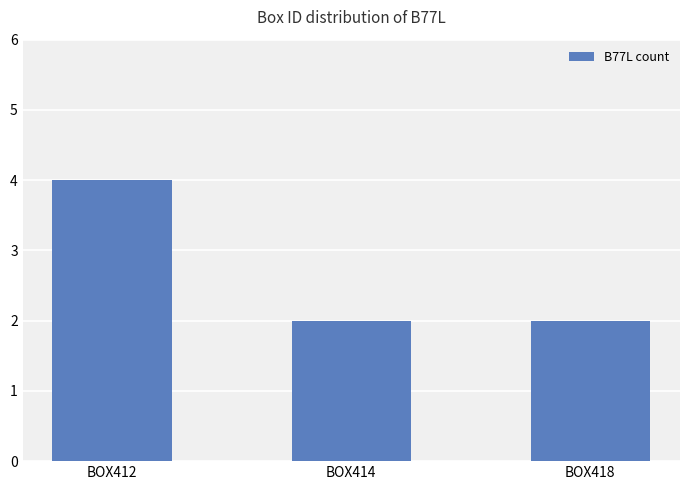

What is the smallest value displayed?

2